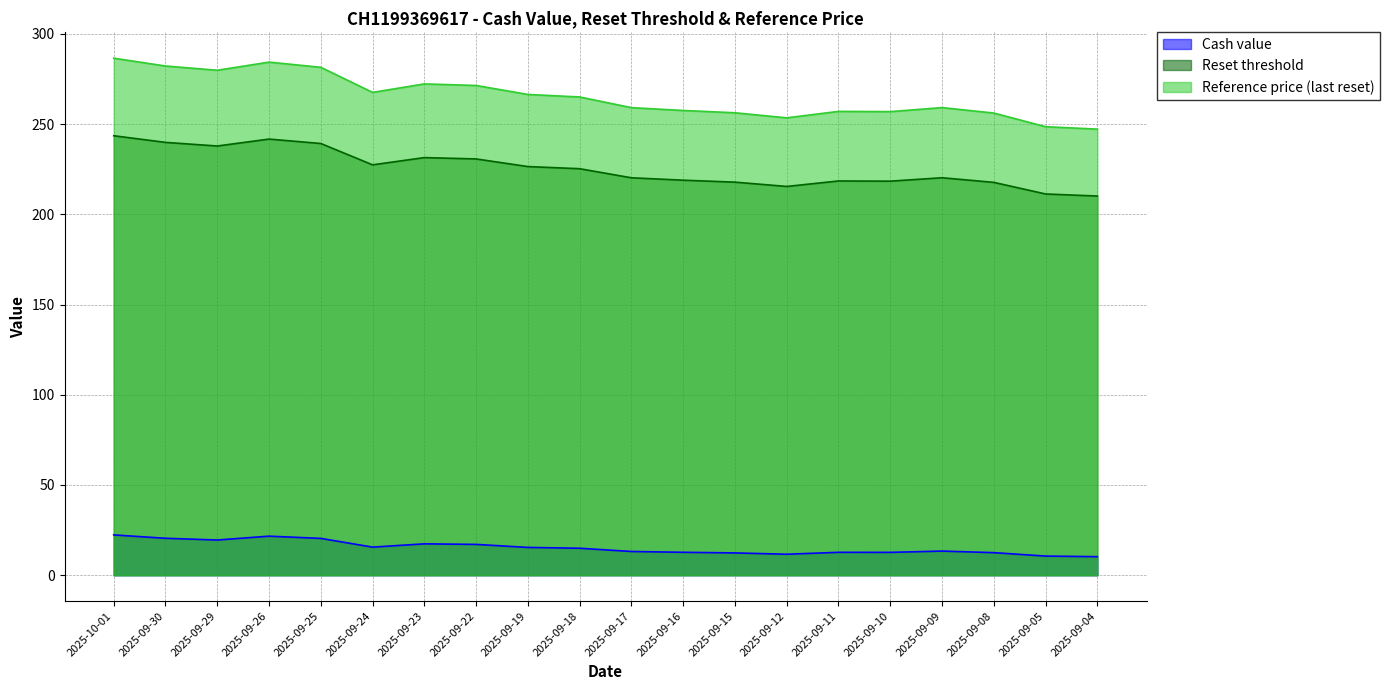

True or false: Cash value and Reference price (last reset) cross at least once.

False